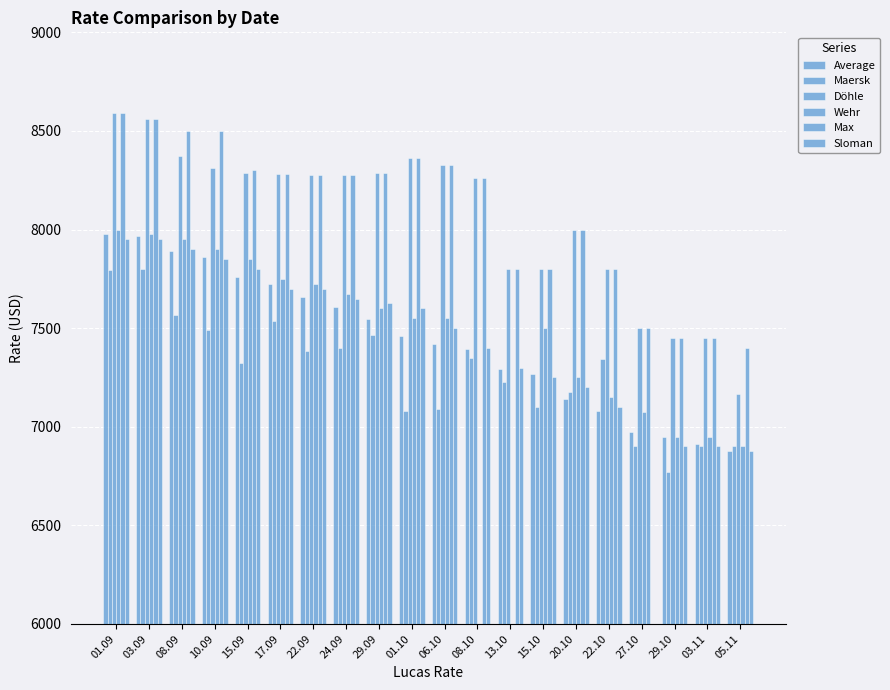

List the series in order of their peak value, lowest first.

Maersk, Sloman, Average, Wehr, Döhle, Max